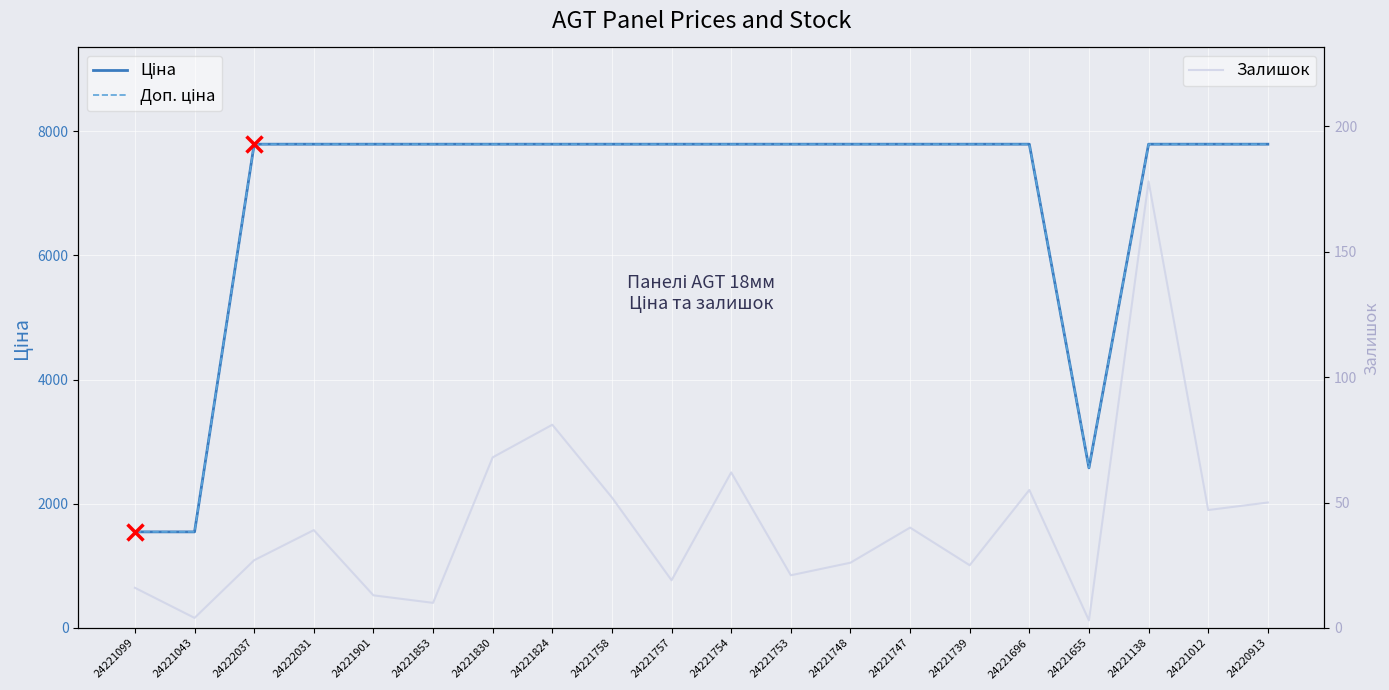

Does the chart display data point markers on the line(s)?

No